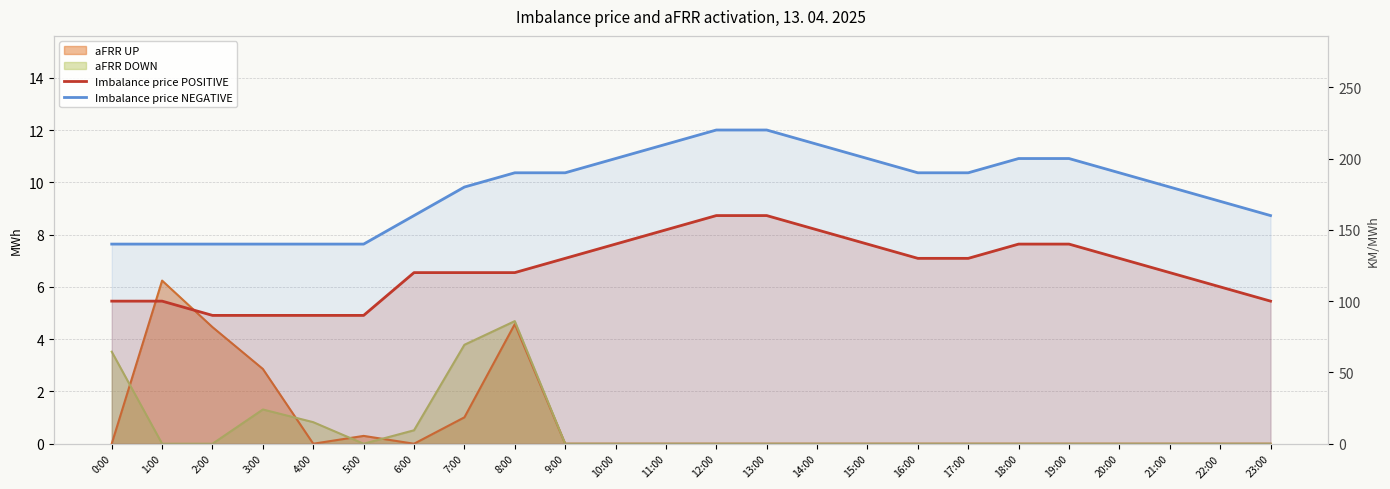

True or false: Imbalance price NEGATIVE and Imbalance price POSITIVE intersect in this chart.

False